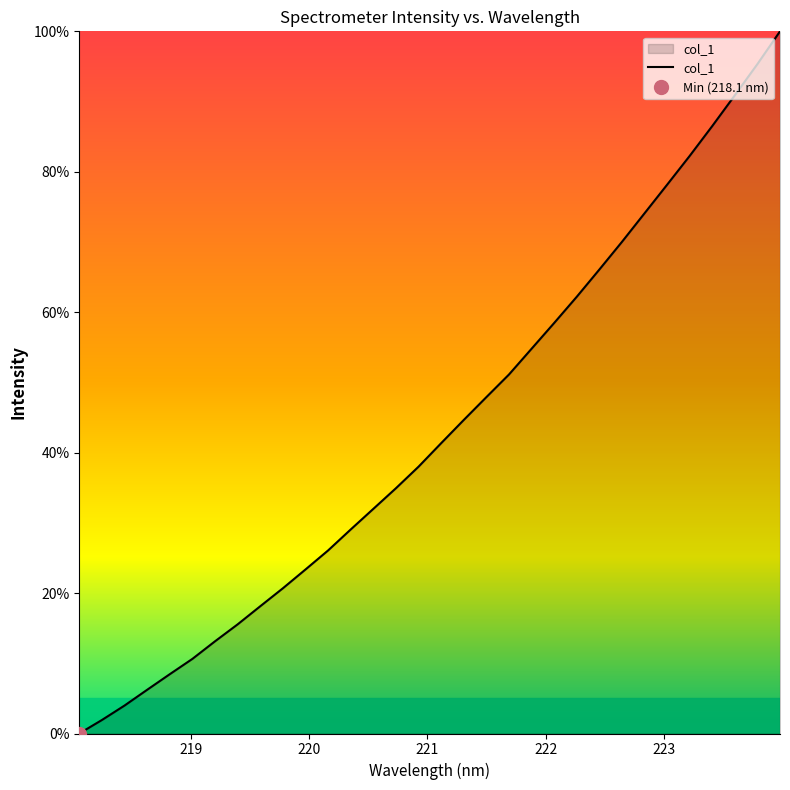

Reading left to right, transcribe all the data shown in this chart.

0.0	1.9	4.0	6.2	8.4	10.6	13.1	15.5	18.1	20.7	23.4	26.1	29.1	32.0	34.9	38.0	41.3	44.7	47.9	51.1	54.8	58.5	62.2	66.1	70.0	74.1	78.2	82.3	86.5	90.9	95.3	100.0